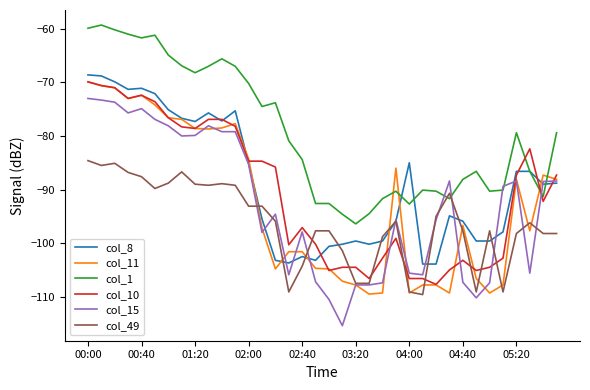

Which series has the widest spread of values?

col_15